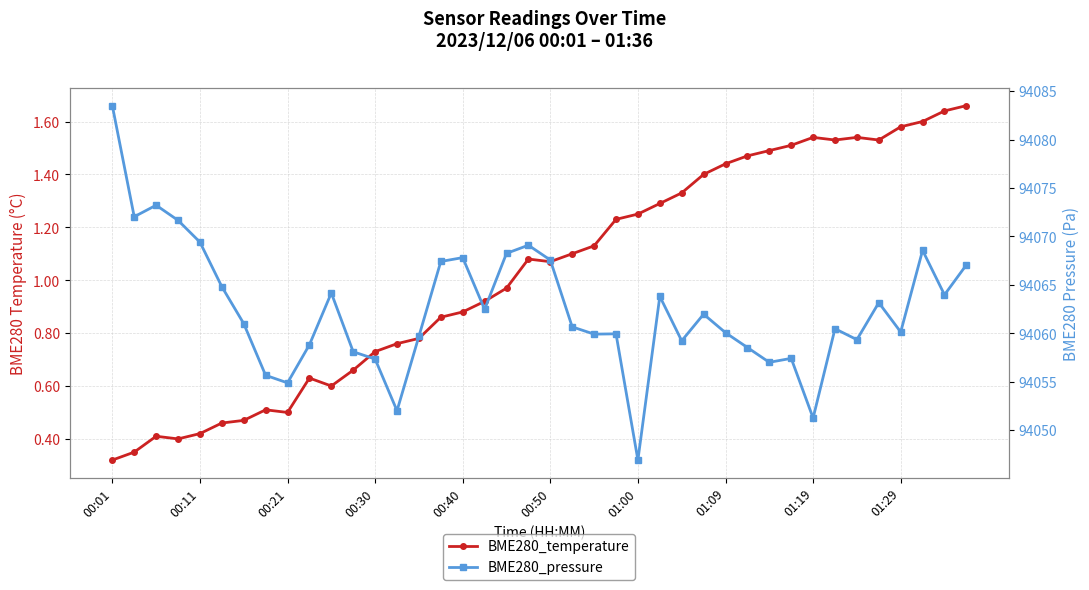

Is the value of BME280_pressure at 12 greater than the value of BME280_temperature at 33?

Yes